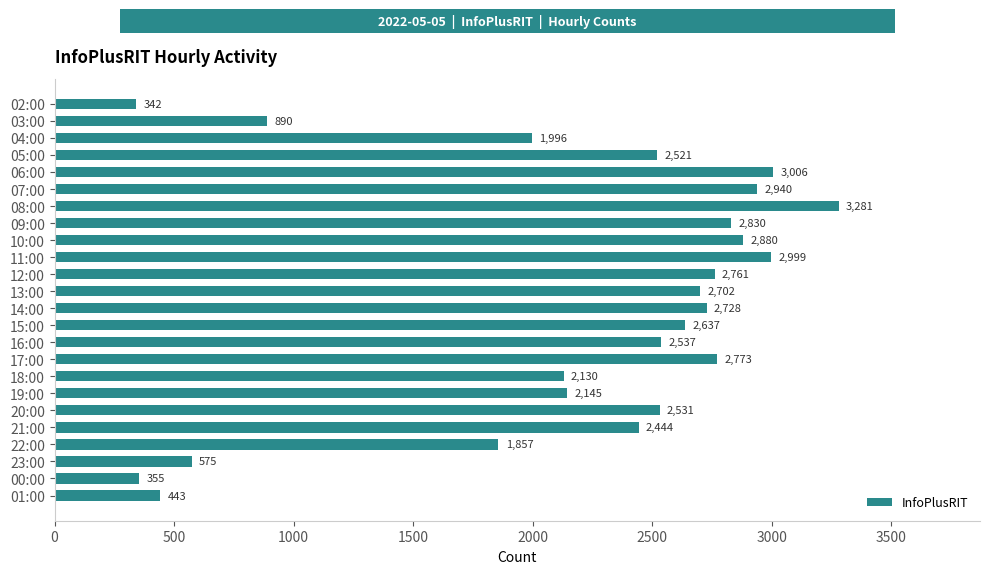

Does the chart contain any negative values?

No